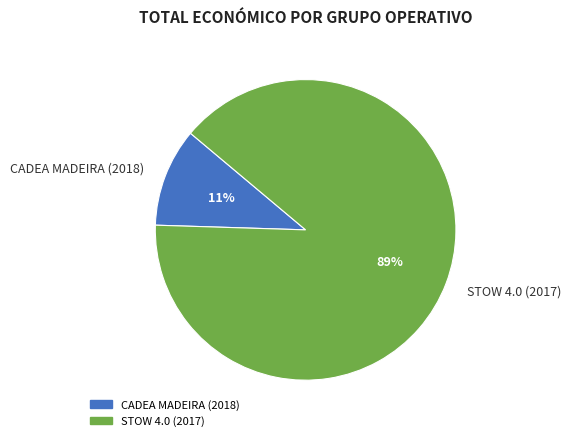

To the nearest percent, what is the combined percentage of STOW 4.0 (2017) and CADEA MADEIRA (2018)?

100%